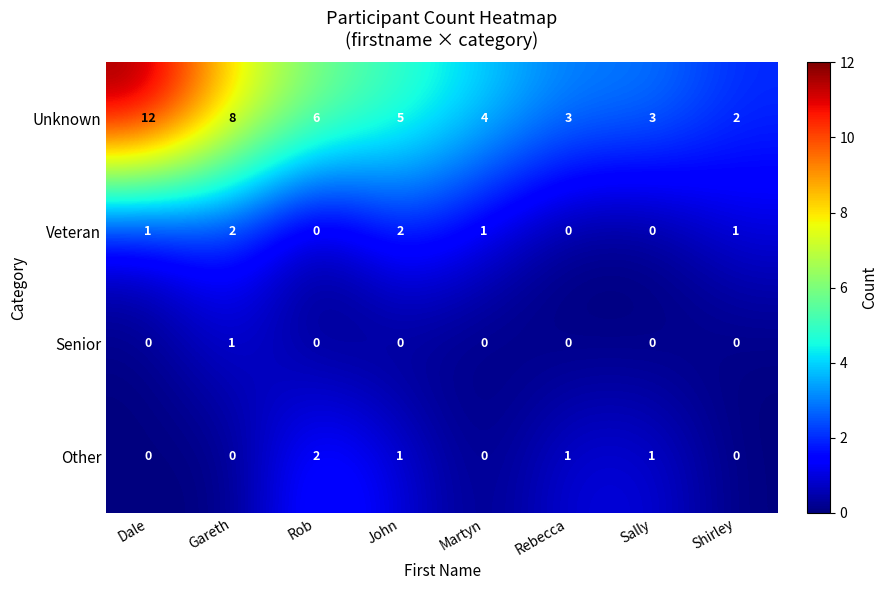

At which category is the sum across all series the highest?

Dale